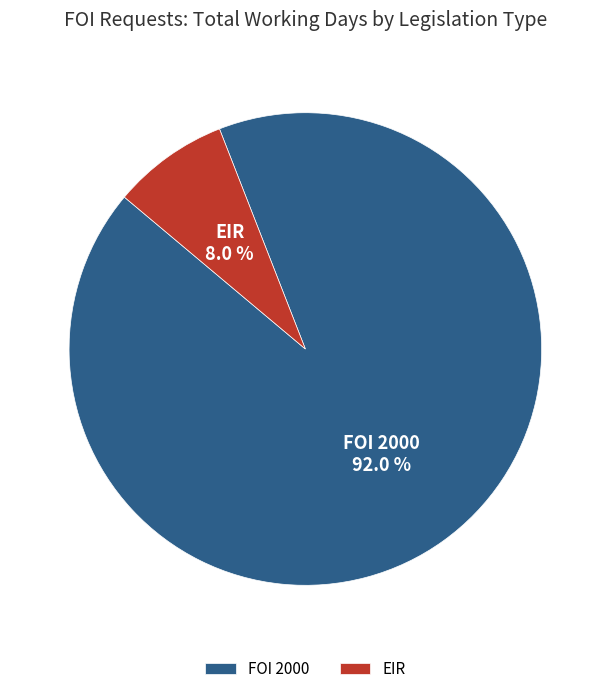

Count the number of slices in the pie.

2